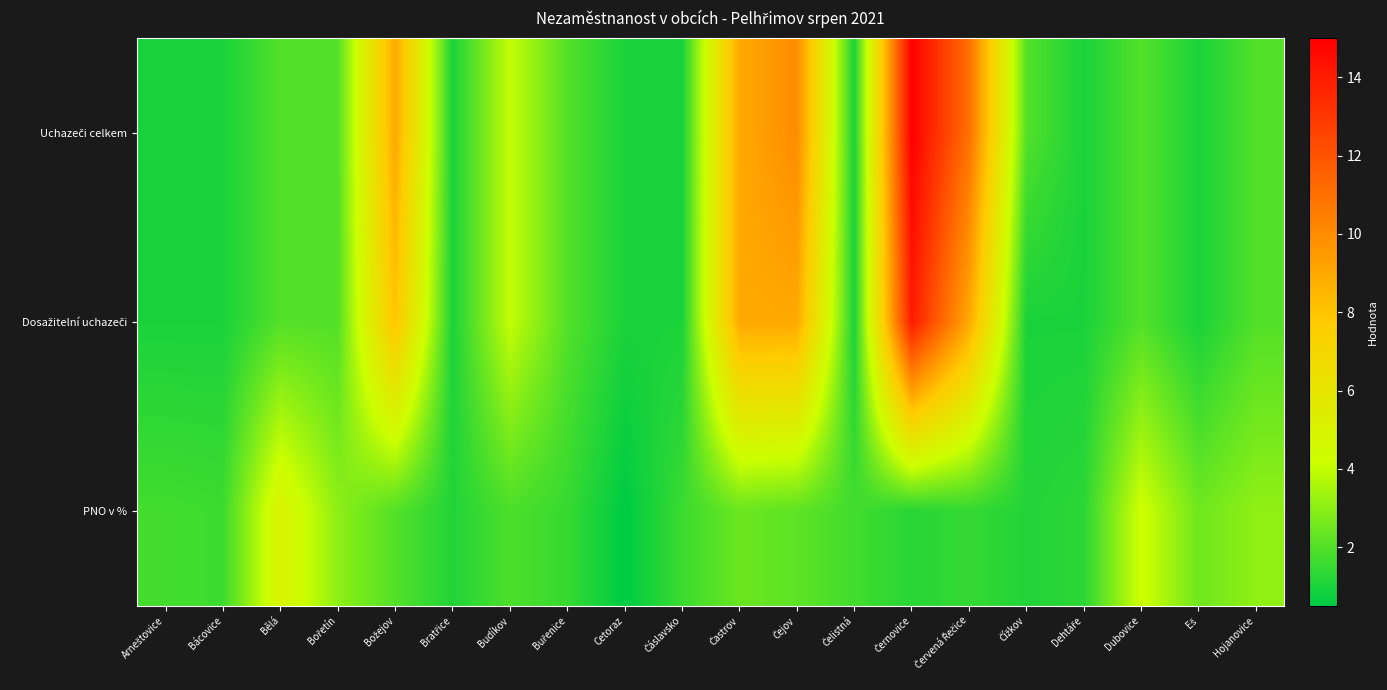

Which series has the largest range (max minus min)?

Uchazeči celkem